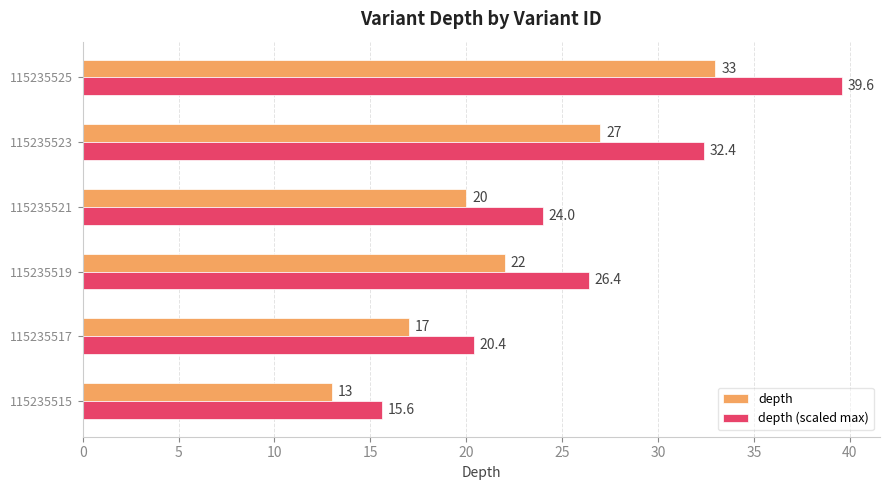

Is it true that depth equals 13.9 at 115235519?

False